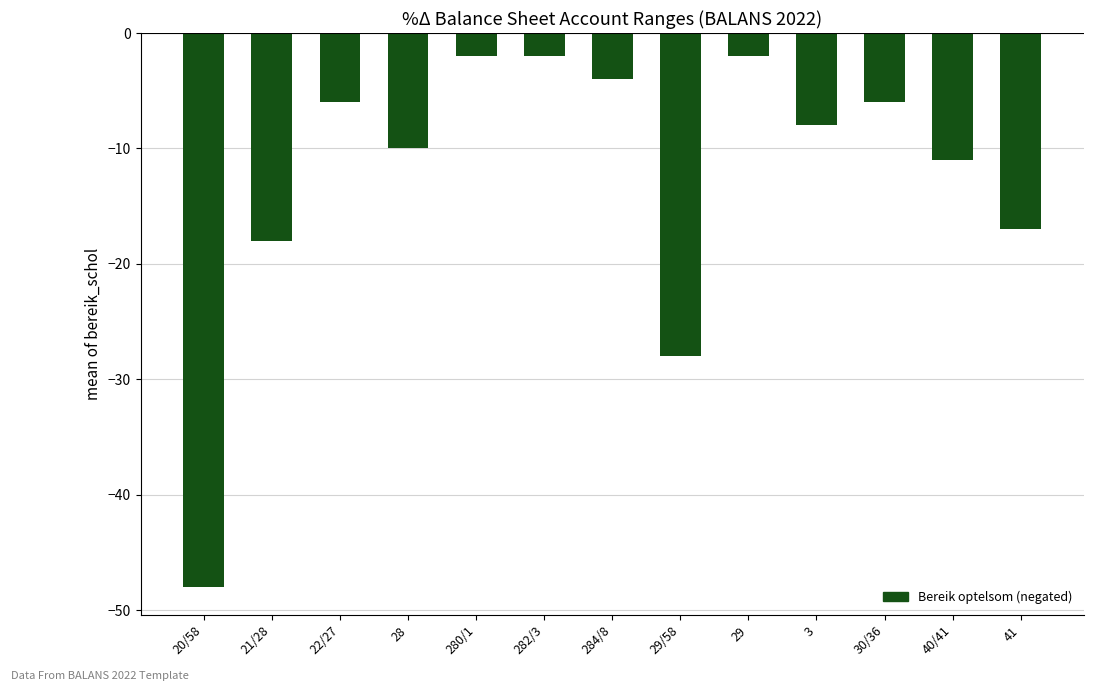

What is the greatest value displayed?

-2